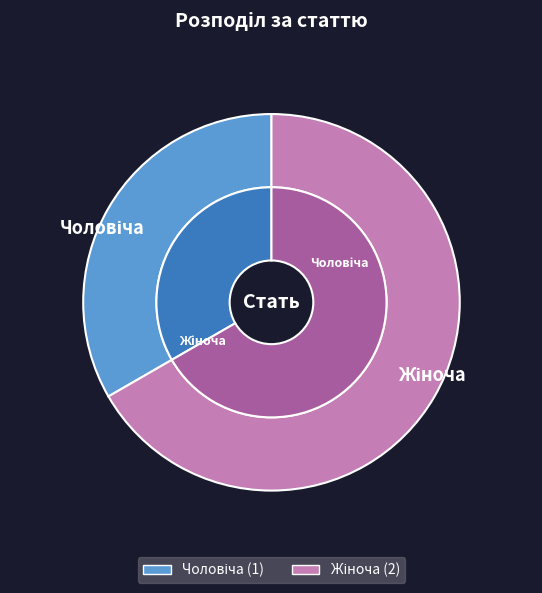

Count the number of slices in the pie.

2